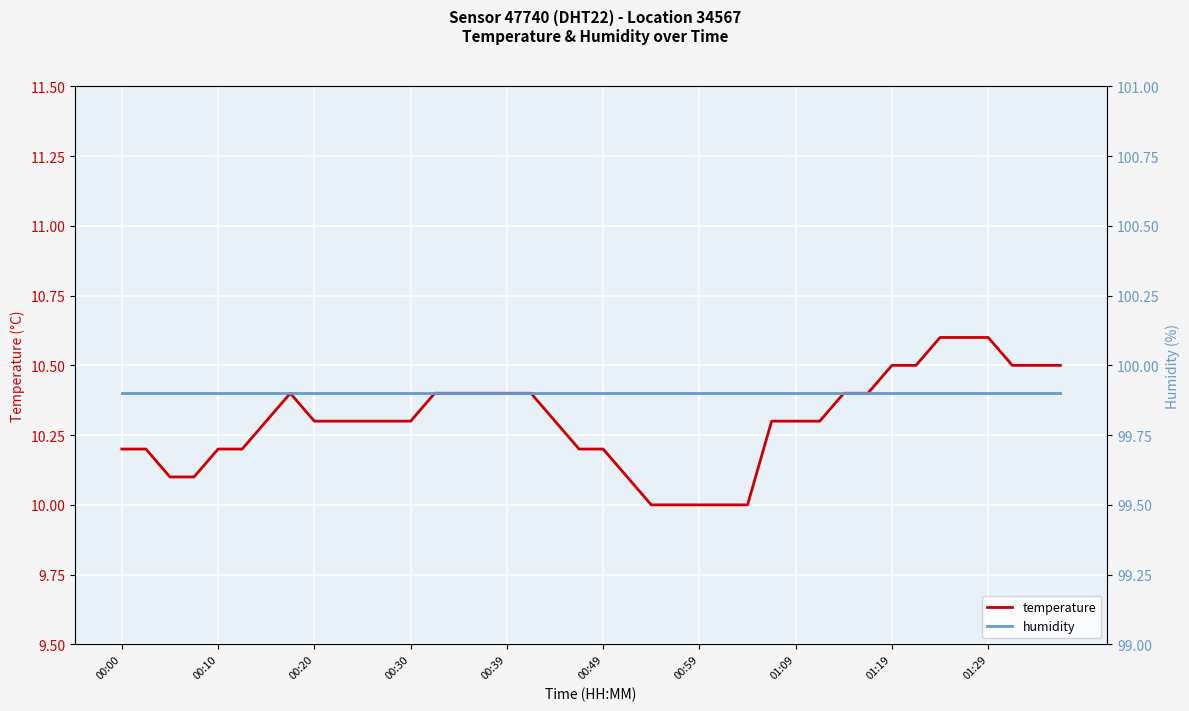

Rank the series by their average value, from highest to lowest.

humidity, temperature